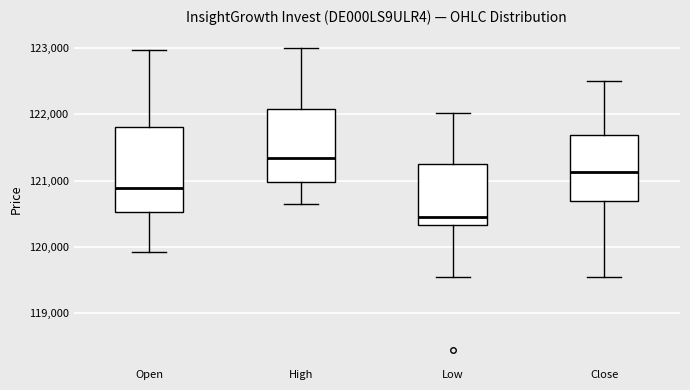

Which box's median line is the lowest?

Low